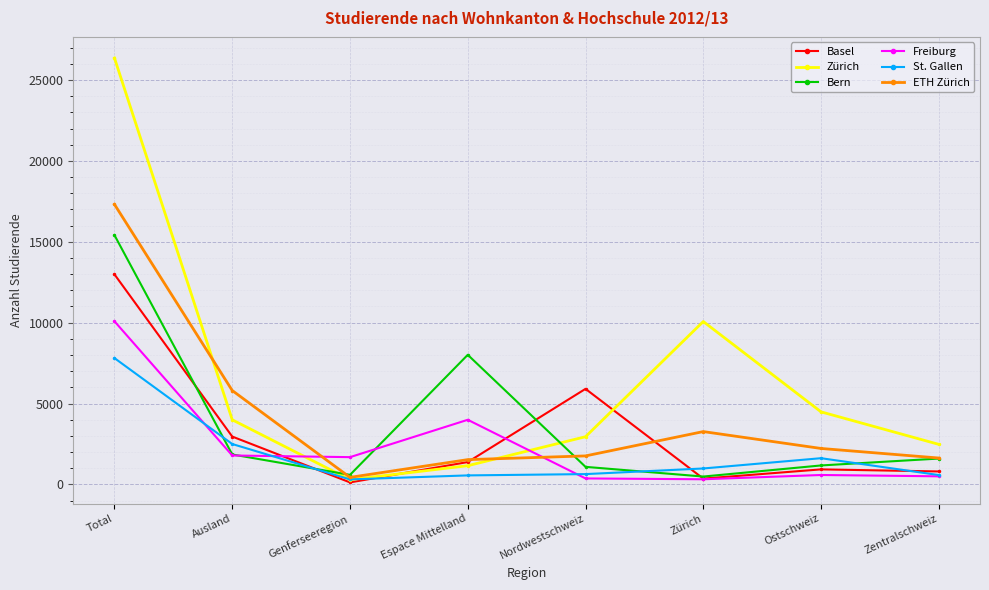

Between which two adjacent categories do Freiburg and Zürich first intersect?

Ausland and Genferseeregion